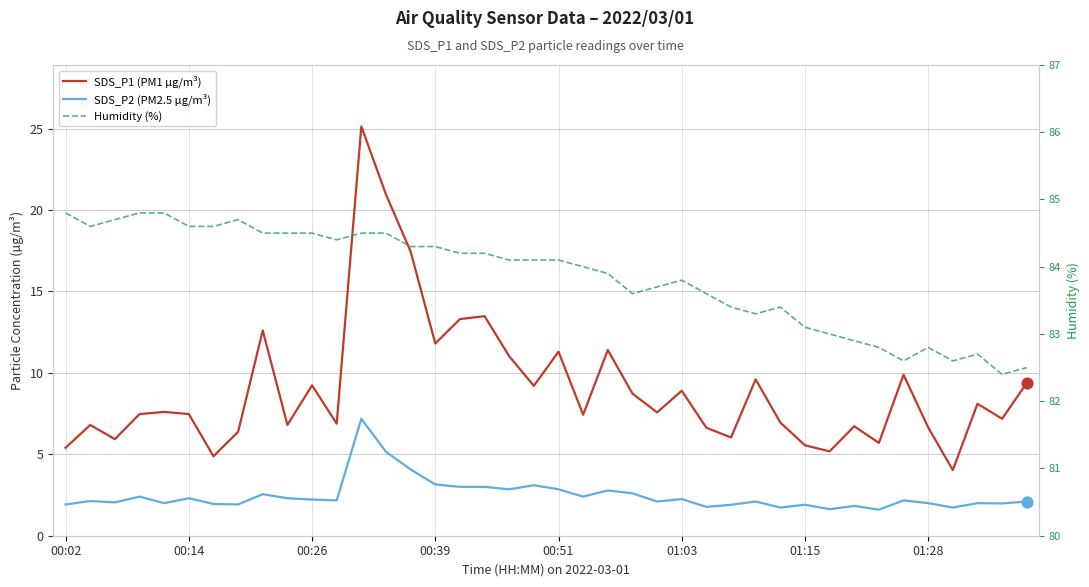

What are all the series names shown in the legend?

SDS_P1 (PM1 µg/m³), SDS_P2 (PM2.5 µg/m³), Humidity (%)